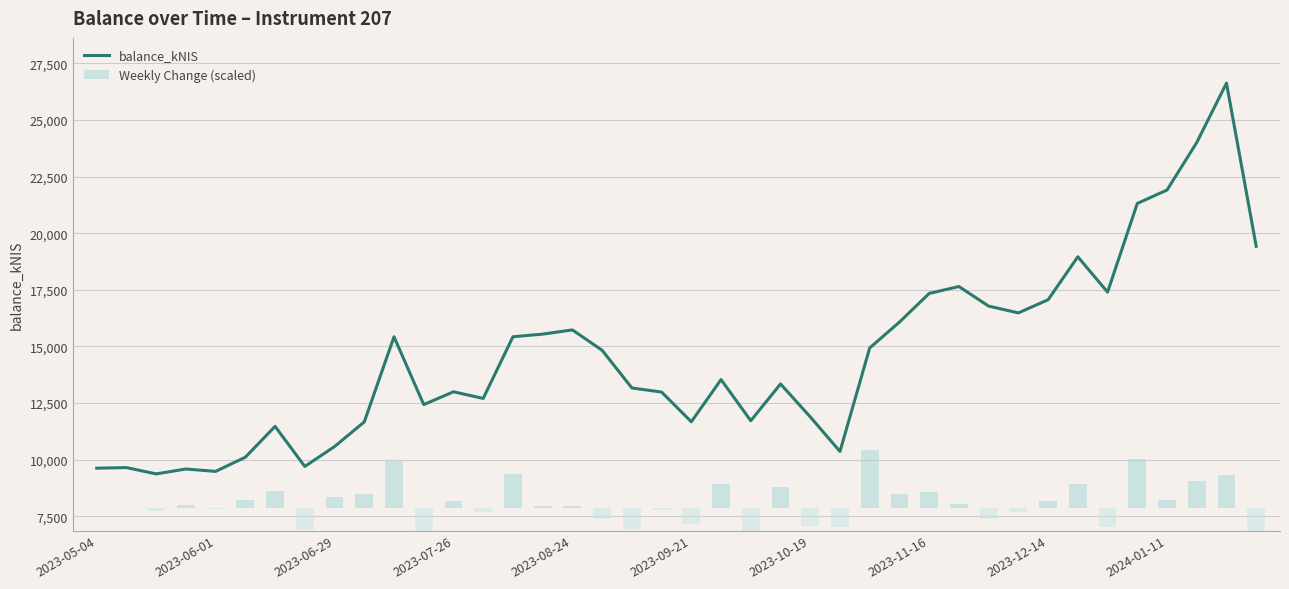

What is the maximum value for balance_kNIS?

26627.9